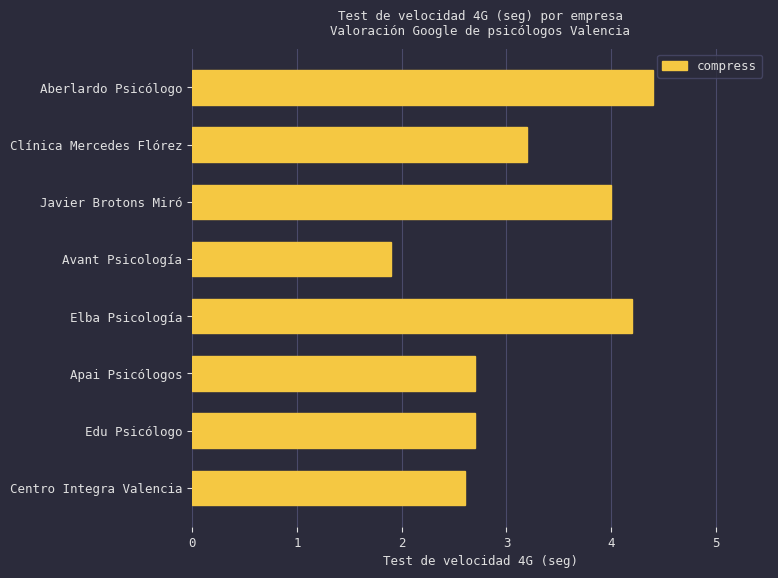

What is the sum of all values?

25.7